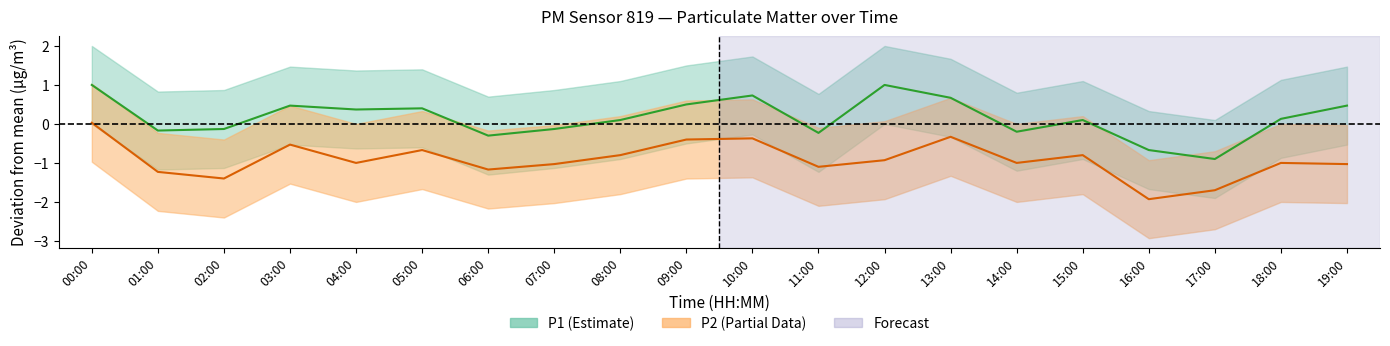

Is the value of P2_lower at 17:00 greater than the value of P1 at 04:00?

No